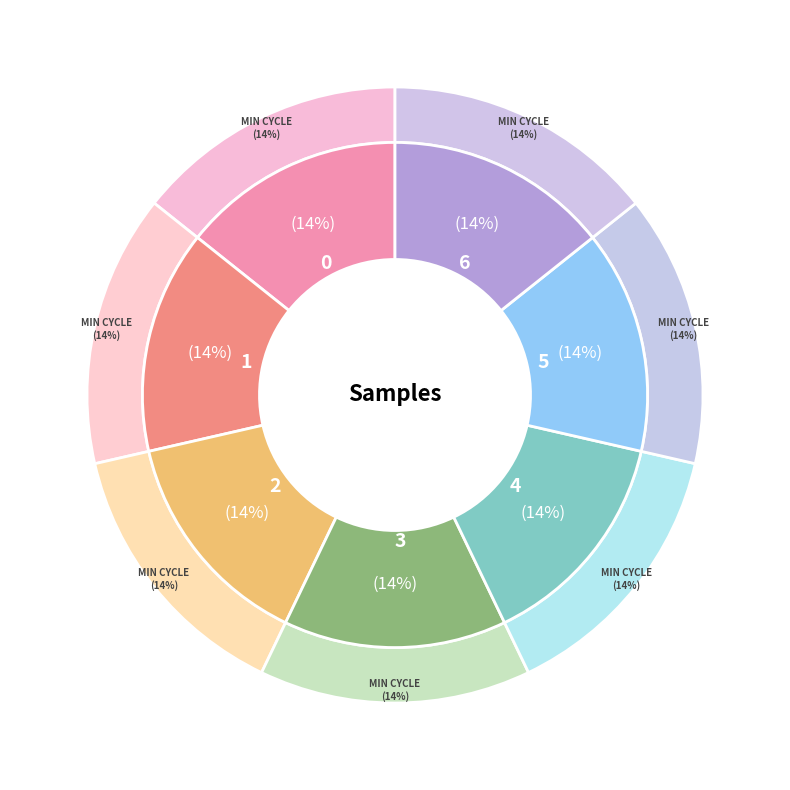

Is it true that 28 is 10% of the pie?

True